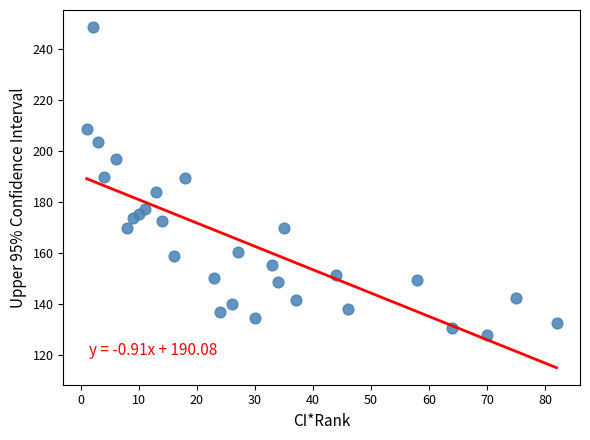

What is the range of Y values (max minus min)?

120.7